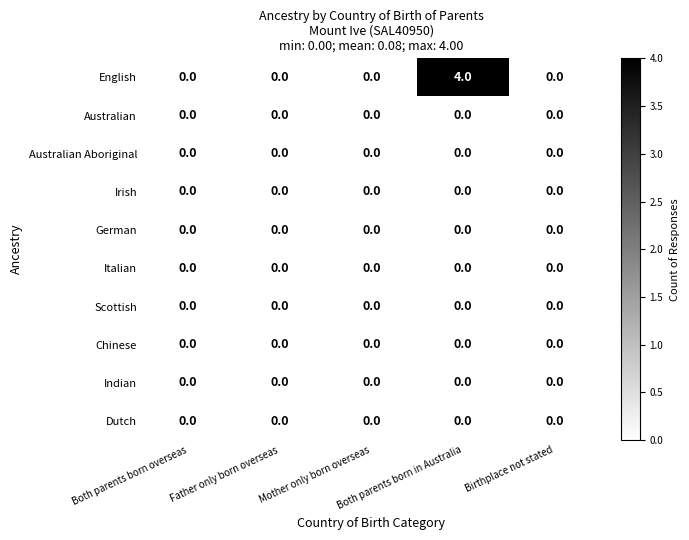

Which series has the largest range (max minus min)?

English